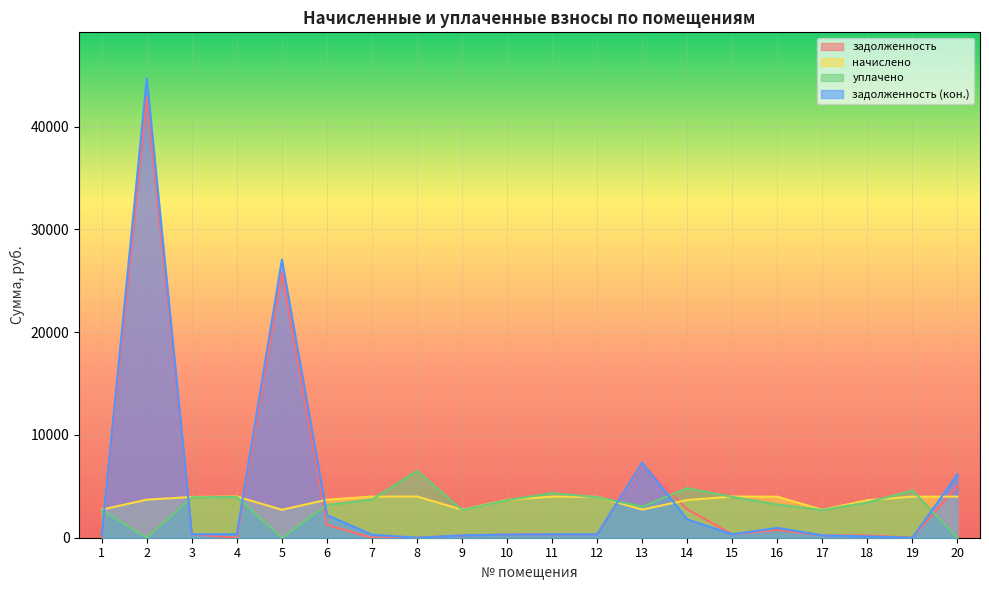

What is the sum of the начислено values at 7 and 3?

7967.3